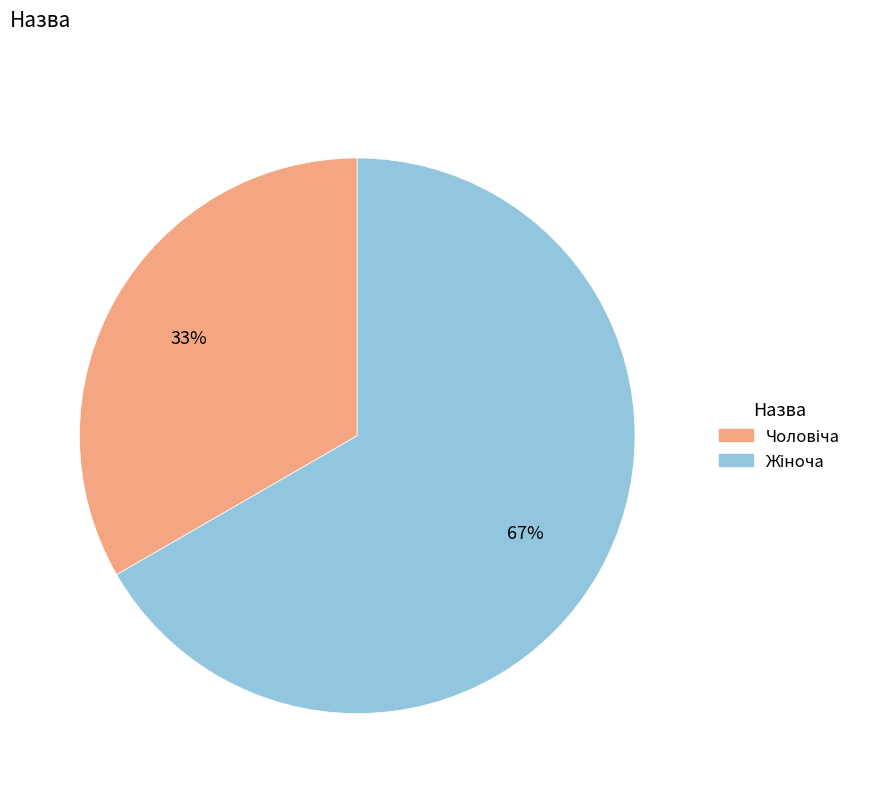

How many segments does this pie chart have?

2